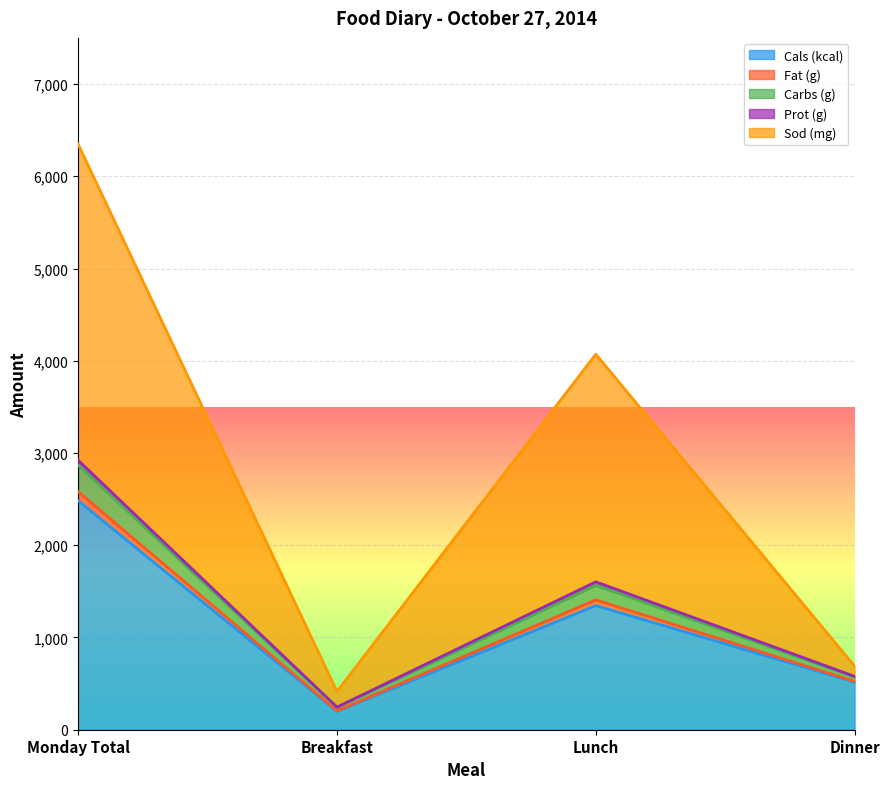

Does the chart display data point markers on the line(s)?

No